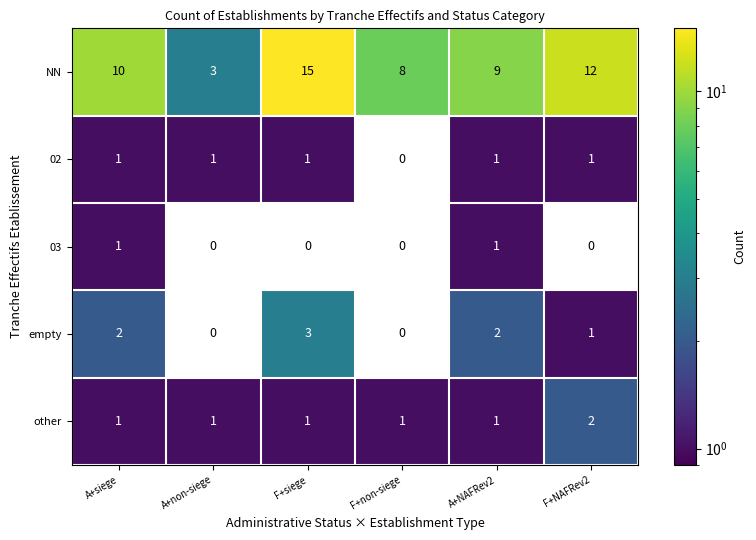

What is the difference between the highest and lowest values at F+non-siege?

8